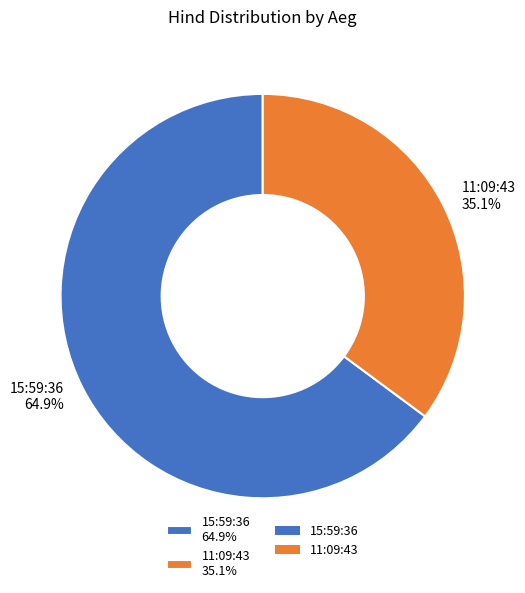

The 15:59:36 slice represents 65% of the pie. True or false?

True